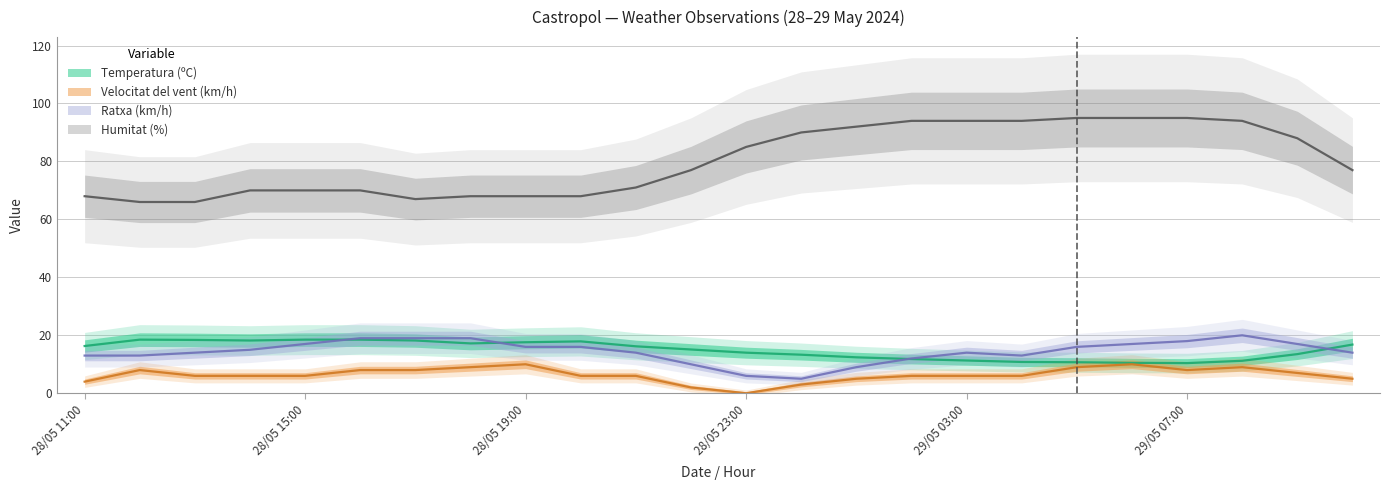

What is the lowest value of the Temperatura (ºC) series?

10.4